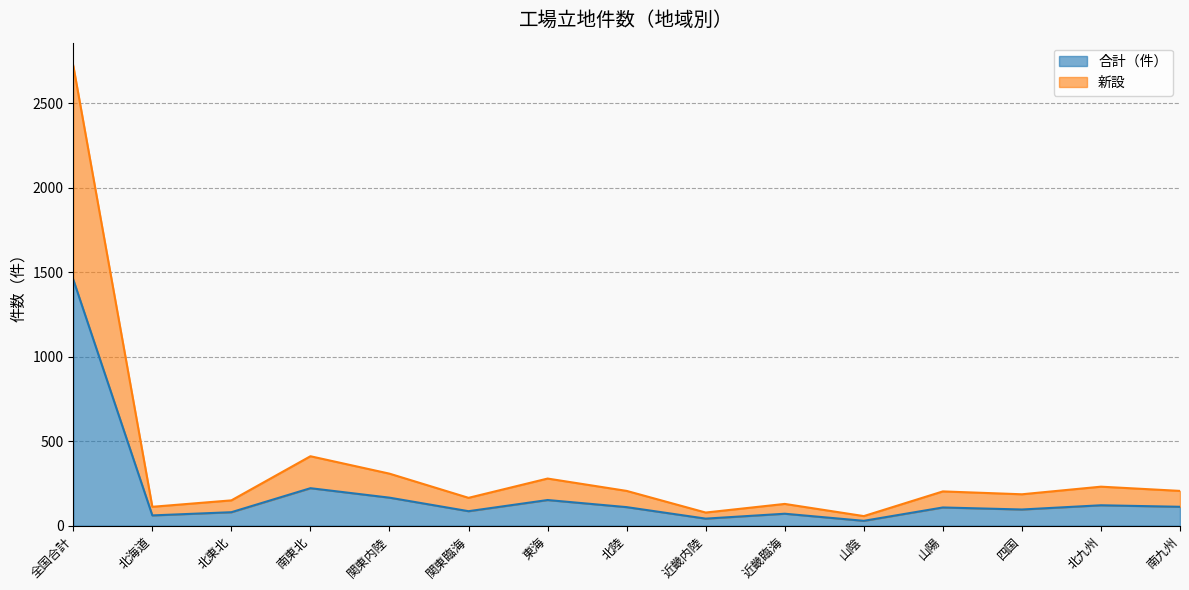

Where does the 新設 series first go above 203?

全国合計